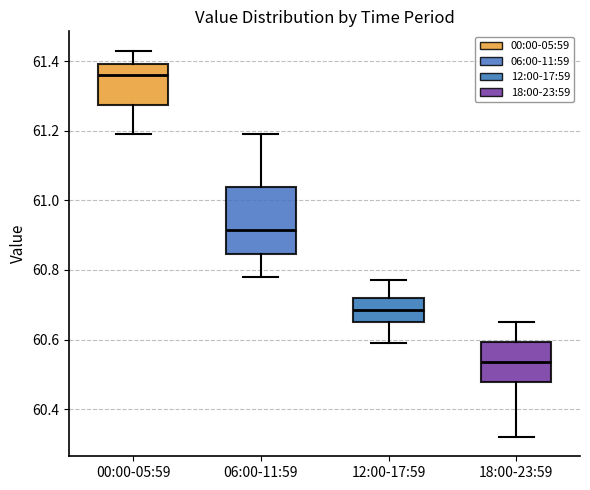

Where is the lower edge of the box for 12:00-17:59 on the y-axis? The values are not printed on the chart, so give them approximately, as read against the axis.

60.66